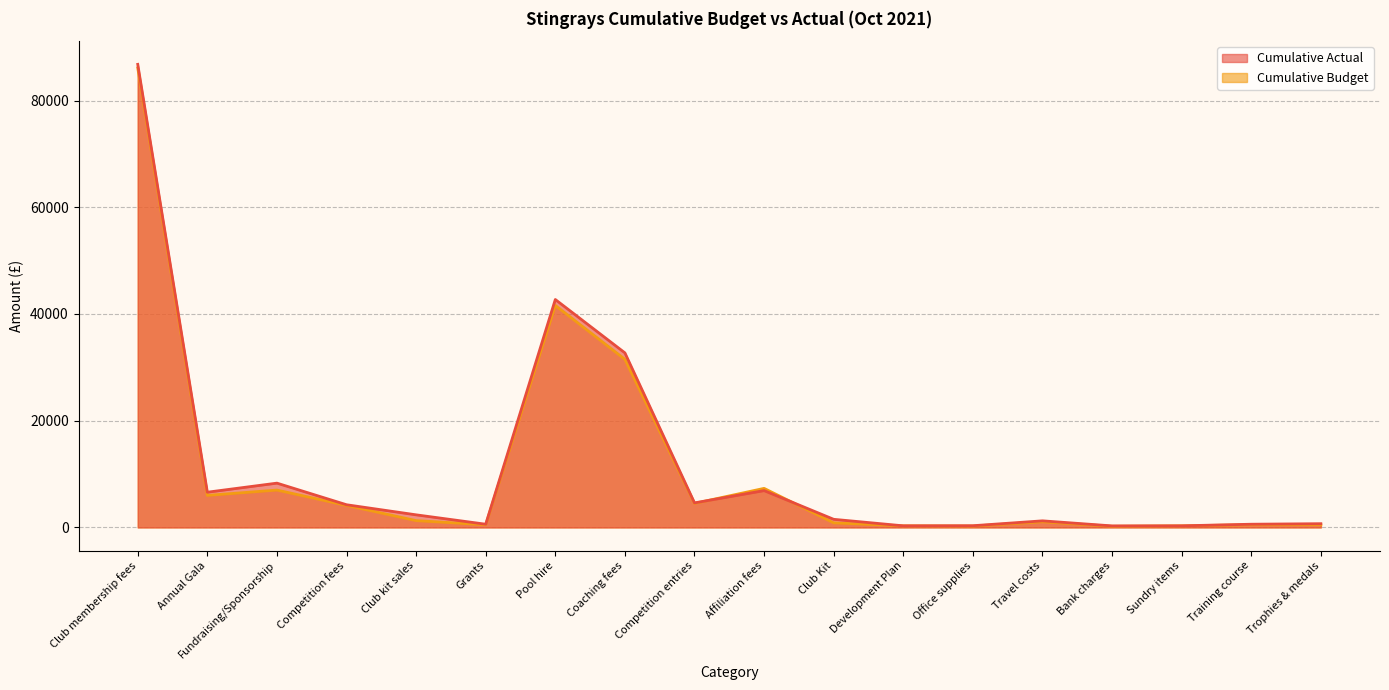

What is the average value of the Cumulative Budget series?

10772